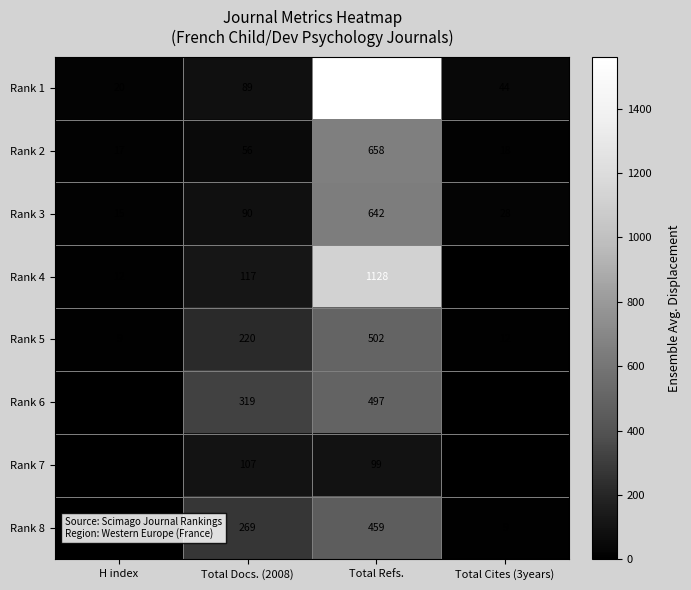

What is the spread (max minus min) of values at Total Docs. (2008)?

263